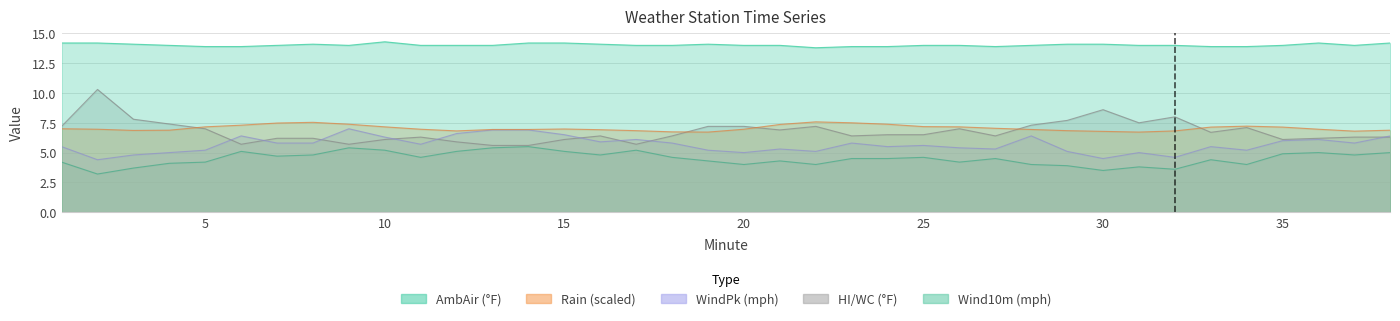

What is the approximate value of Rain at 13?

6.9